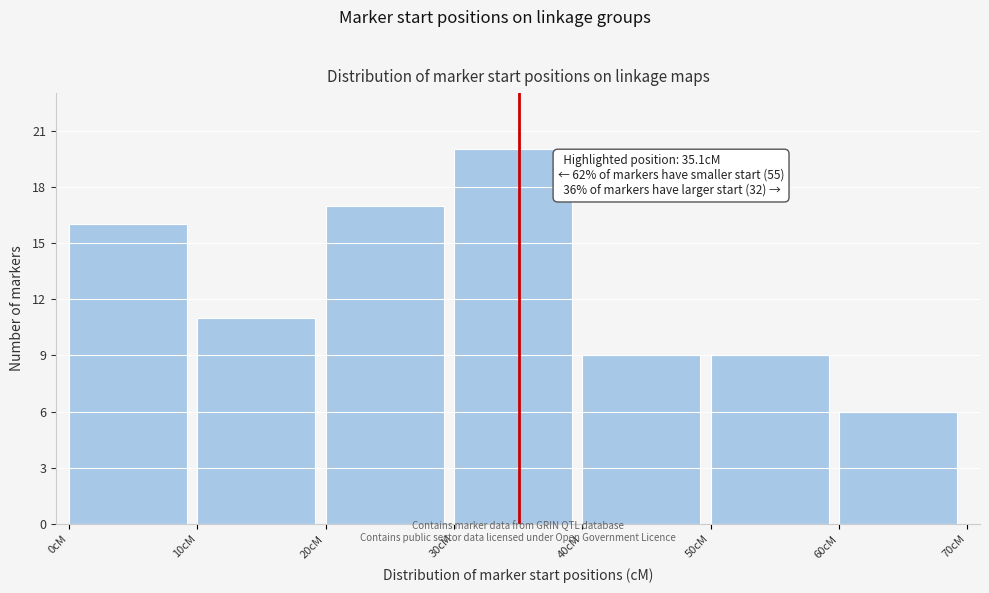

Which range on the x-axis has the tallest bar?

30 to 40